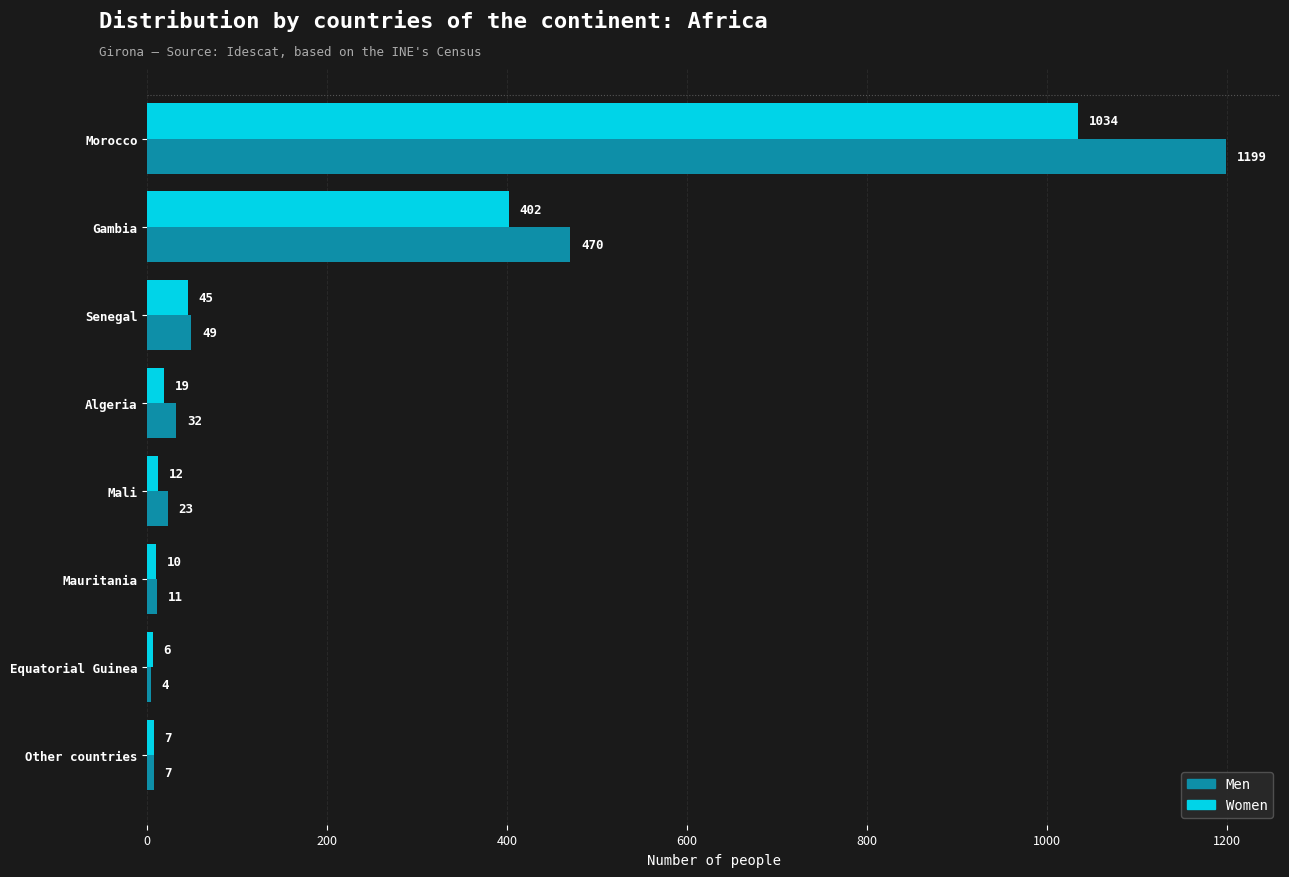

List the series in order of their peak value, highest first.

Men, Women